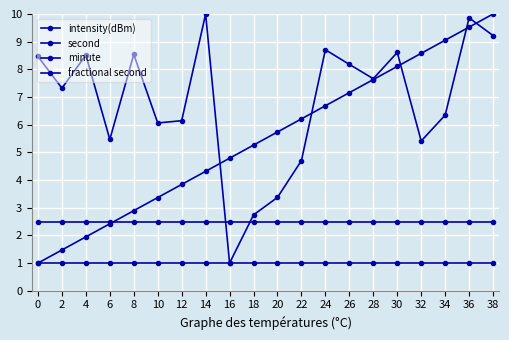

What is the total value across all series at 28?

18.8